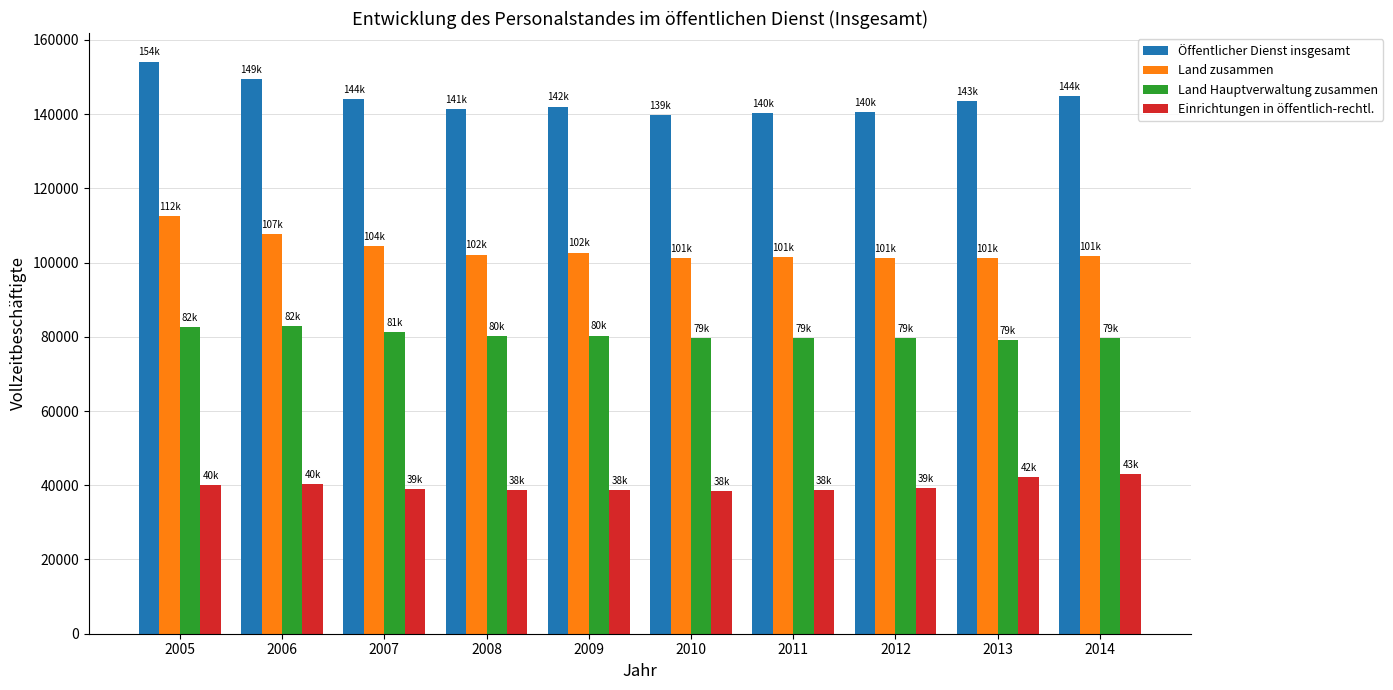

How many groups of bars are there?

10